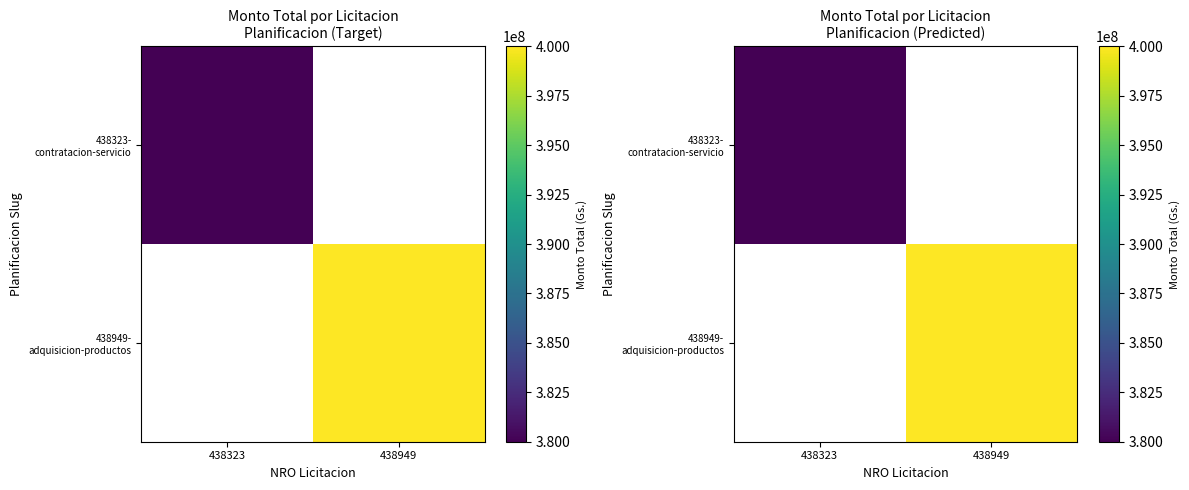

List the series in order of their peak value, lowest first.

438323- contratacion-servicio, 438949- adquisicion-productos